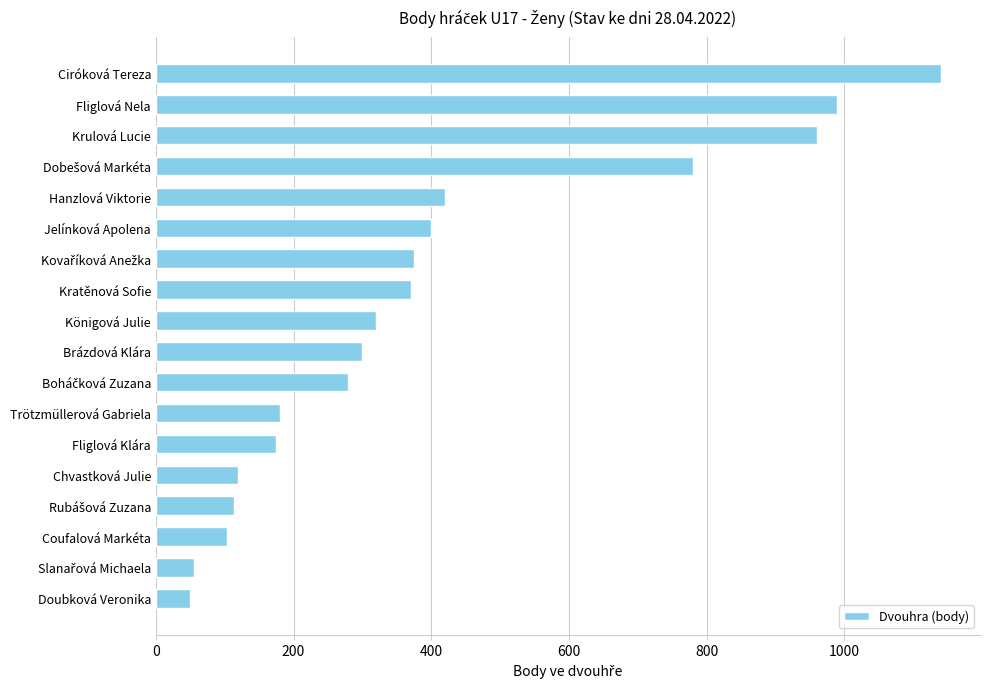

What is the average value?

396